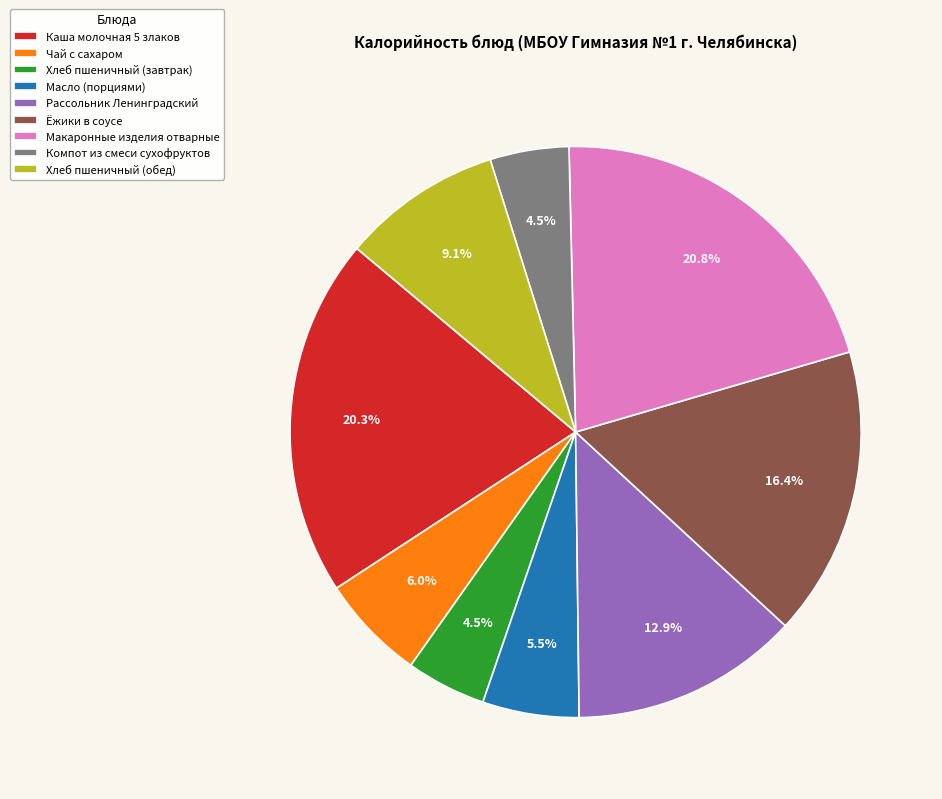

How much of the chart is everything except Рассольник Ленинградский?

87.1%